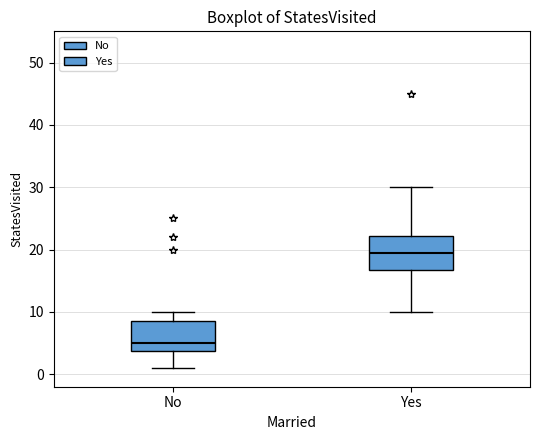

Which box has the lowest median line?

No